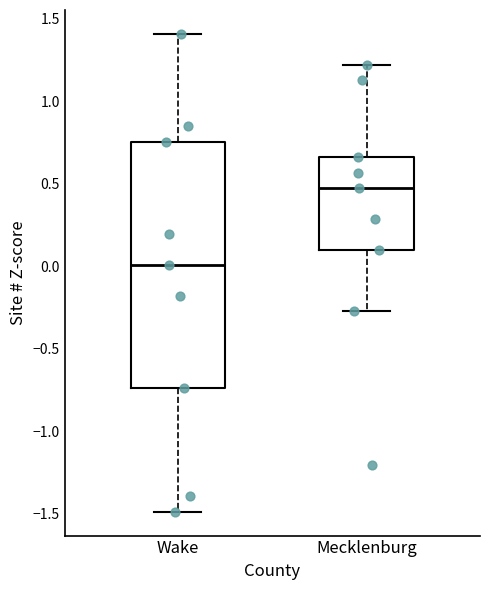

Which box's median line is the highest?

Mecklenburg